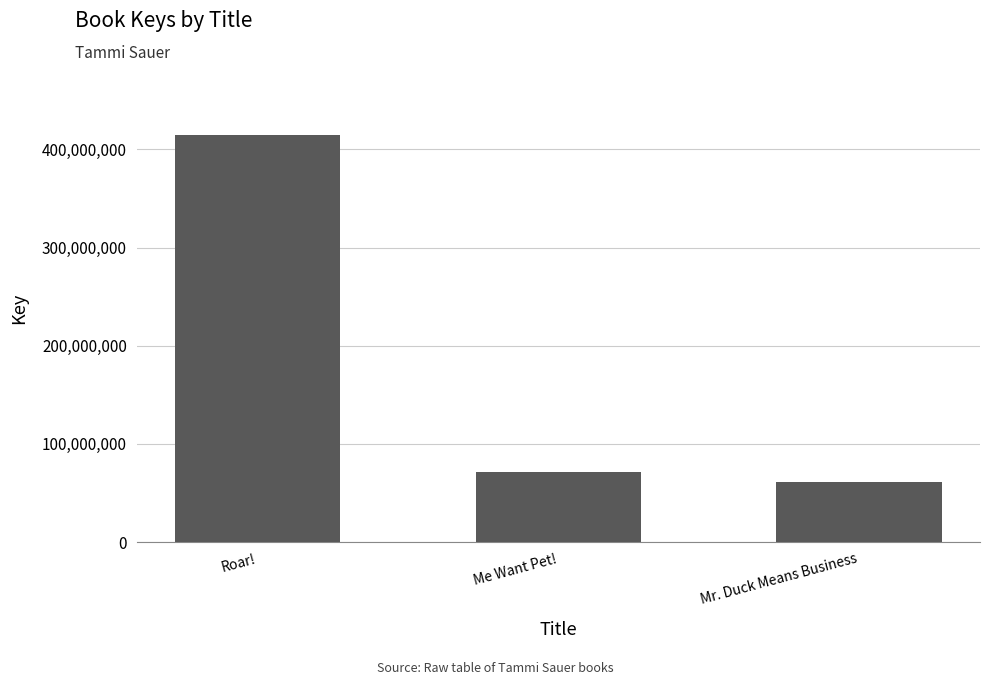

Rank the categories by value from lowest to highest.

Mr. Duck Means Business, Me Want Pet!, Roar!